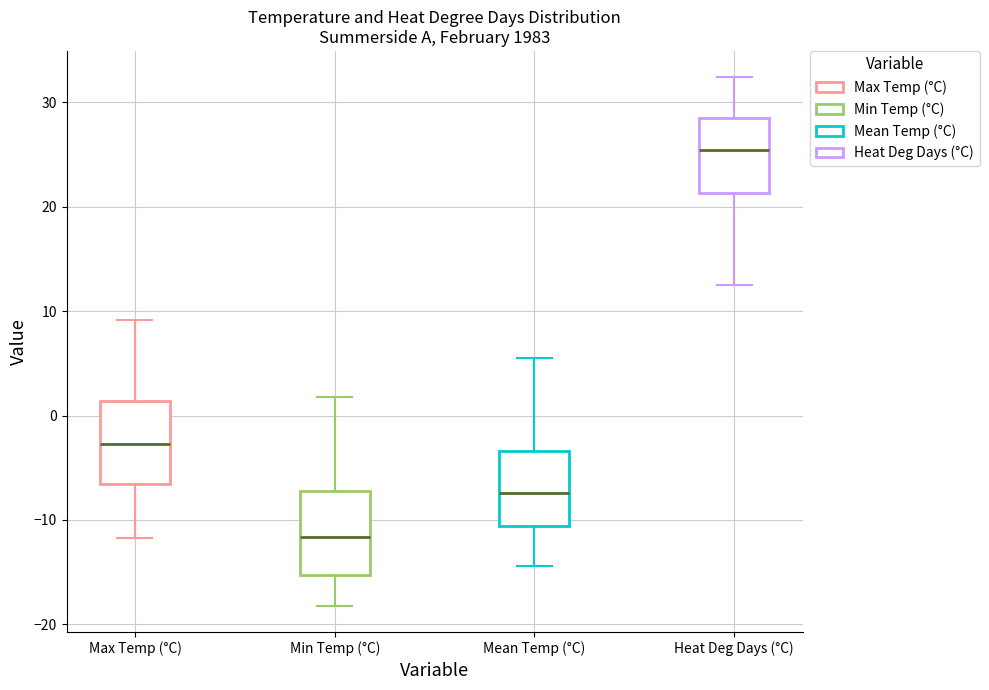

Where does the upper whisker of the box for Heat Deg Days (°C) end on the y-axis? The values are not printed on the chart, so give them approximately, as read against the axis.

32